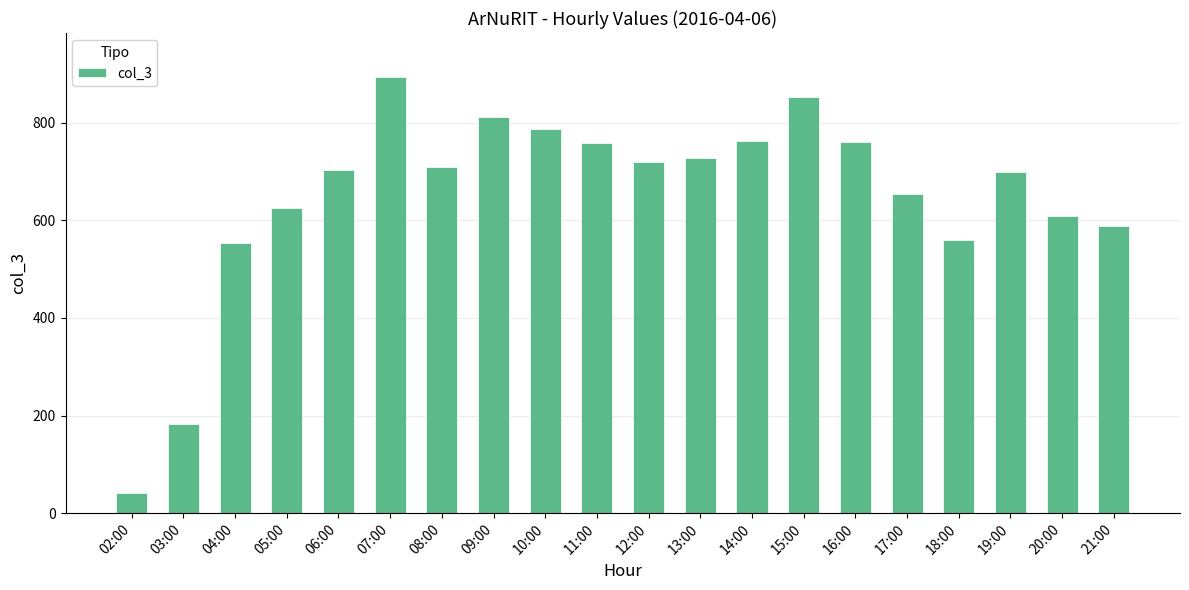

Where is the data nearest to the value 468?

04:00